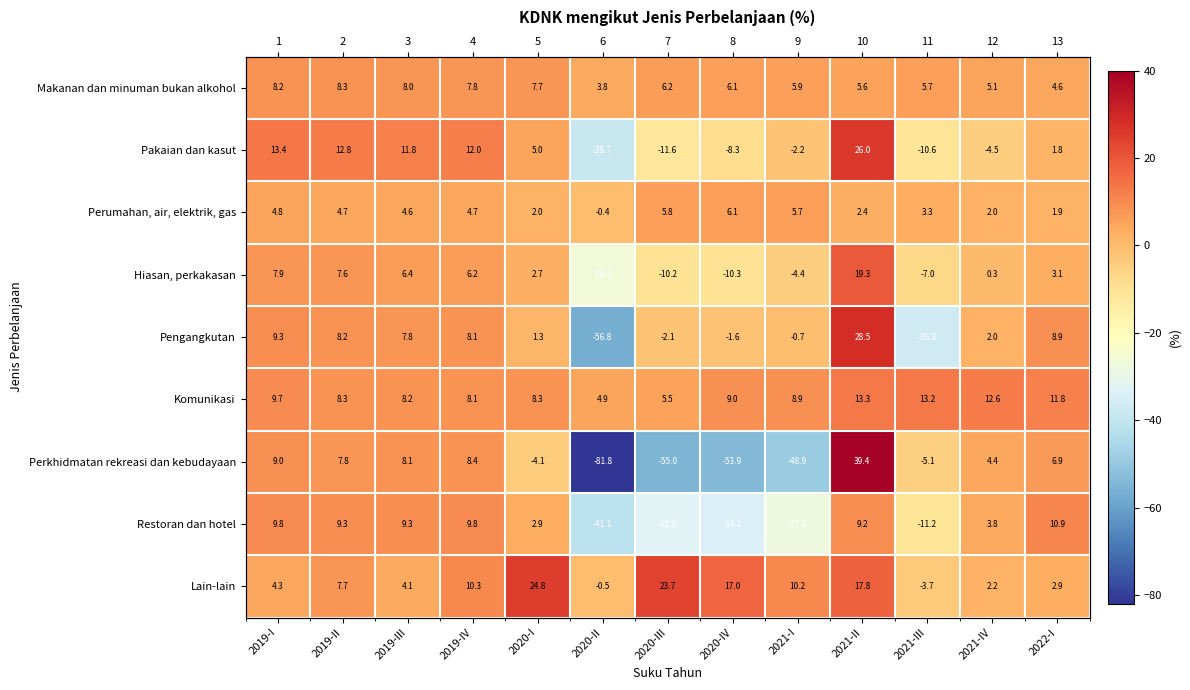

Where is Makanan dan minuman bukan alkohol nearest to the value 6?

2020-IV